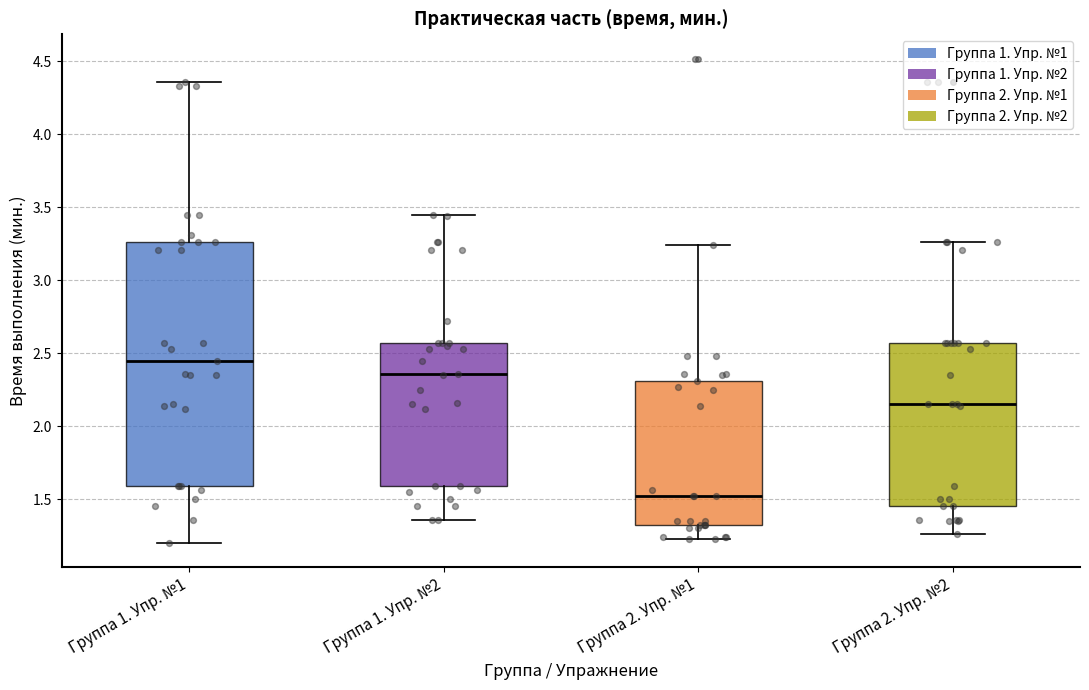

Comparing the boxes themselves (not the whiskers), which one is the tallest?

Группа 1. Упр. №1